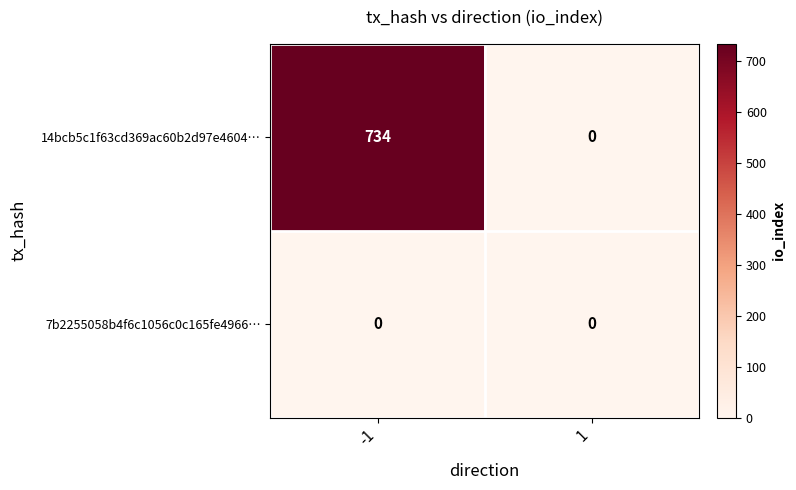

True or false: 7b2255058b4f6c1056c0c165fe4966… has a value of 0 at -1.

True